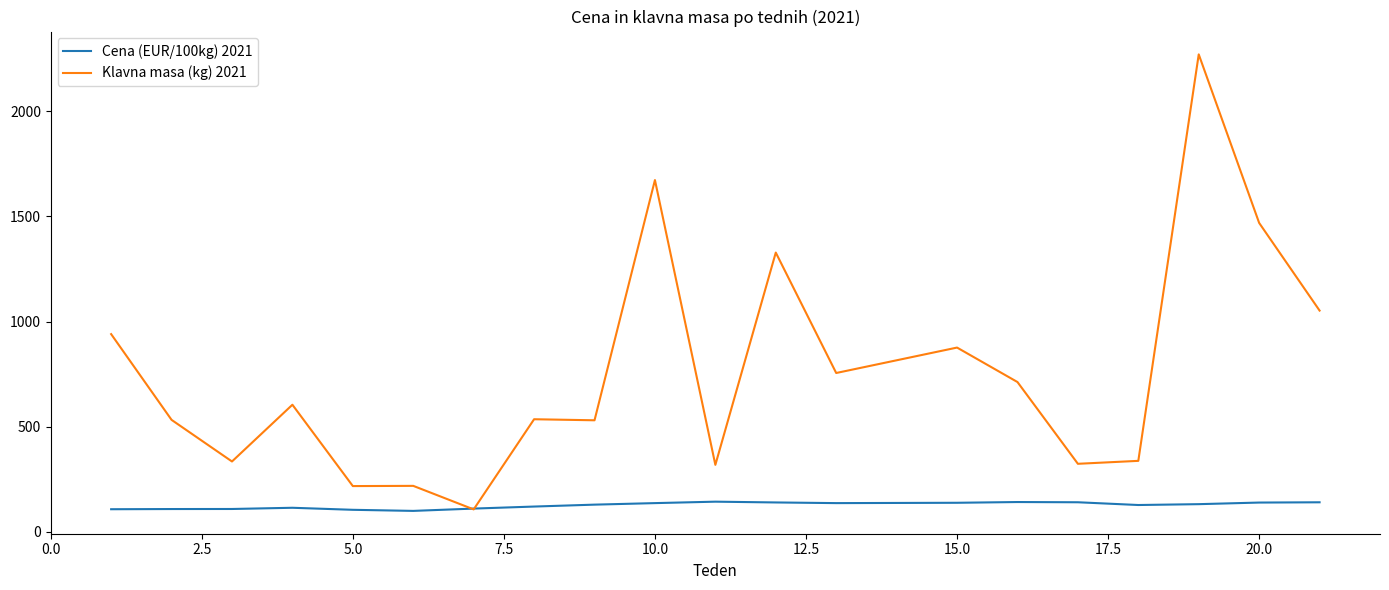

What is the greatest value displayed?

2271.0